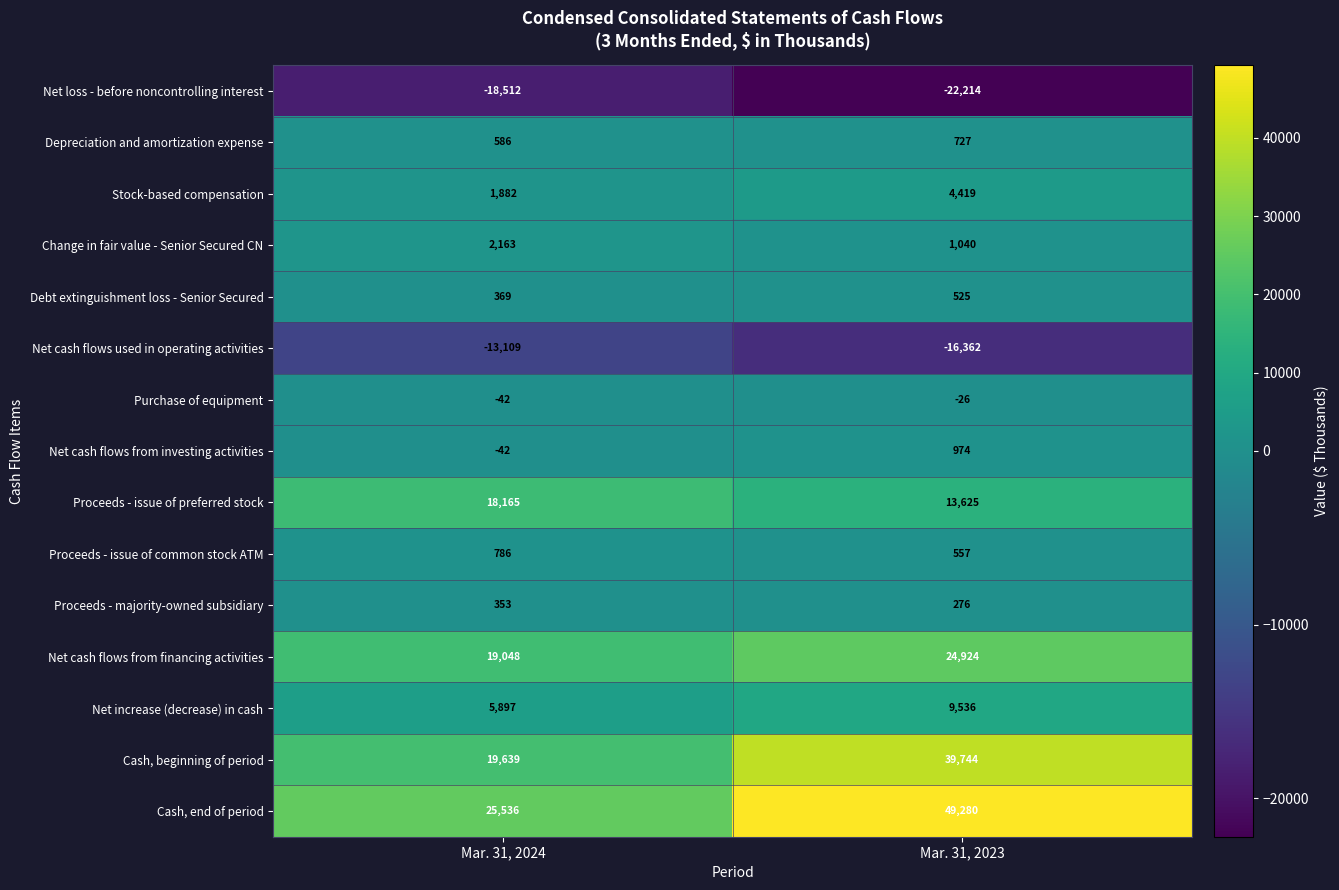

Which series has the largest range (max minus min)?

Cash, end of period